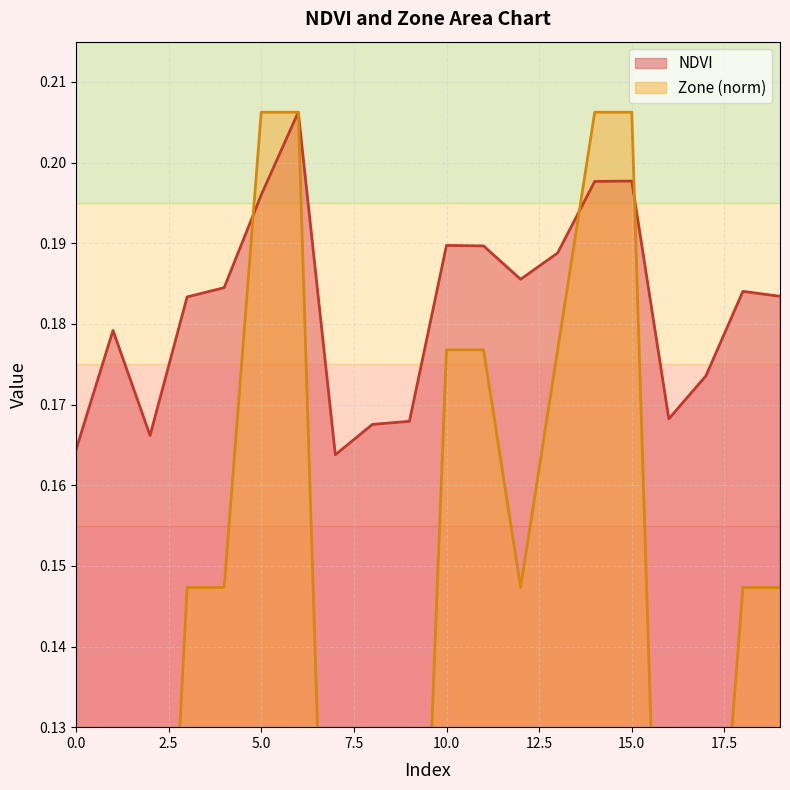

Reading left to right, what are all the values shown in this chart?

NDVI: 0.2	0.2	0.2	0.2	0.2	0.2	0.2	0.2	0.2	0.2	0.2	0.2	0.2	0.2	0.2	0.2	0.2	0.2	0.2	0.2
Zone: 0.1	0.1	0.1	0.1	0.1	0.2	0.2	0.1	0.1	0.1	0.2	0.2	0.1	0.2	0.2	0.2	0.1	0.1	0.1	0.1